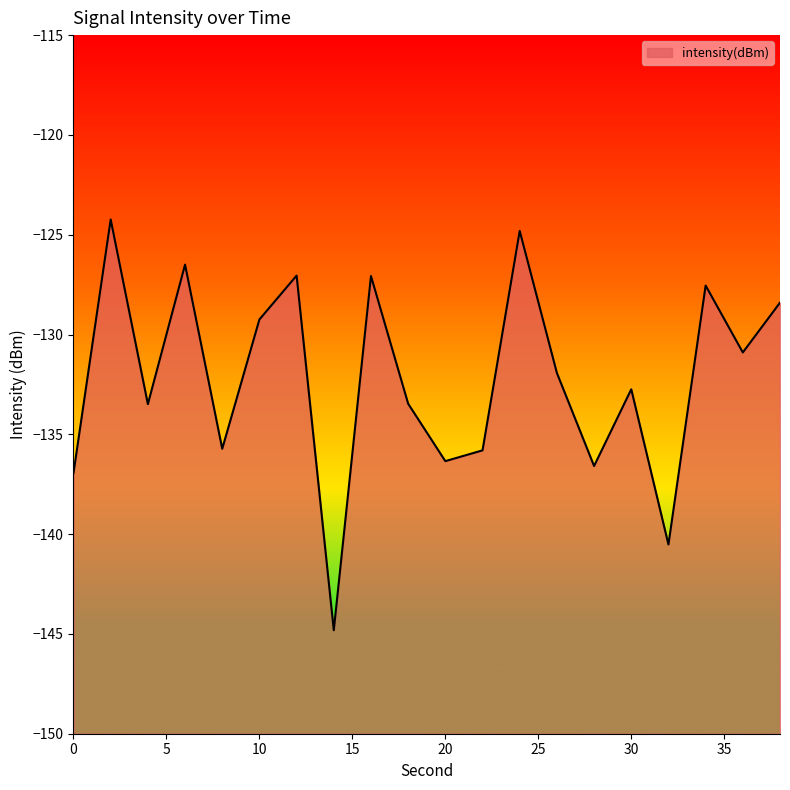

What is the change in value from 12 to 34?

-0.5